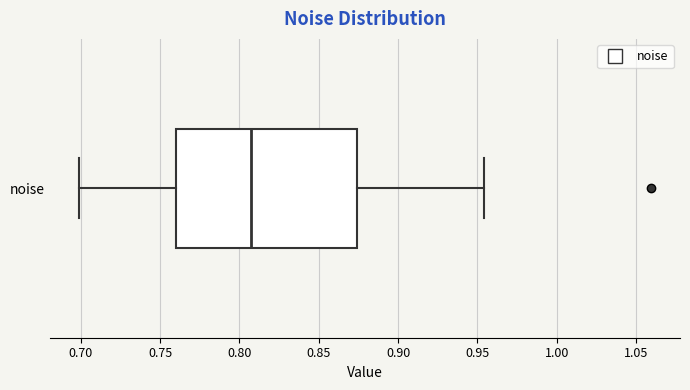

Read this box plot against the x-axis: the position of the median line, the range covered by the box, and the ends of both whiskers. The values are not printed on the chart, so give them approximately, as read against the axis.

median 0.805, box 0.760 to 0.875, whiskers 0.700 to 0.955